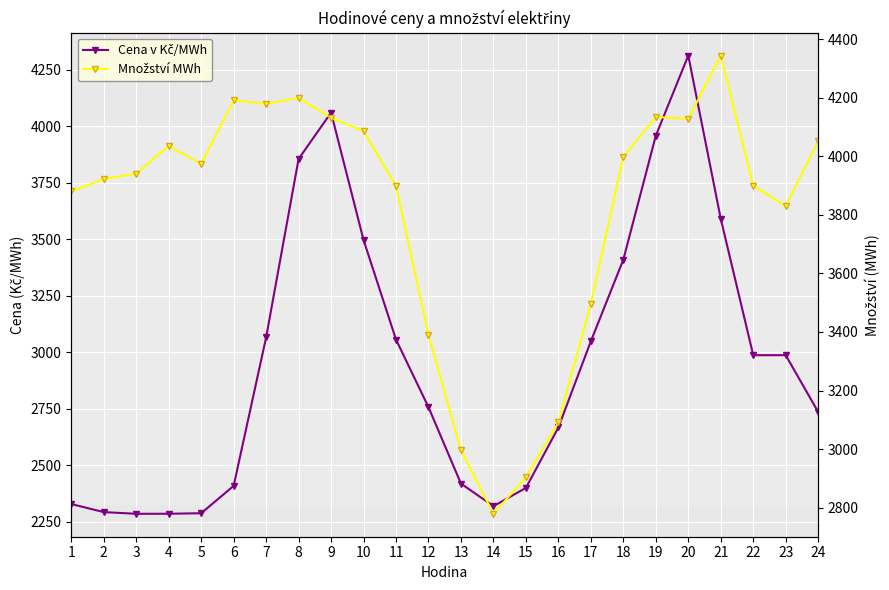

How many data points in Množství MWh are less than 3973?

12